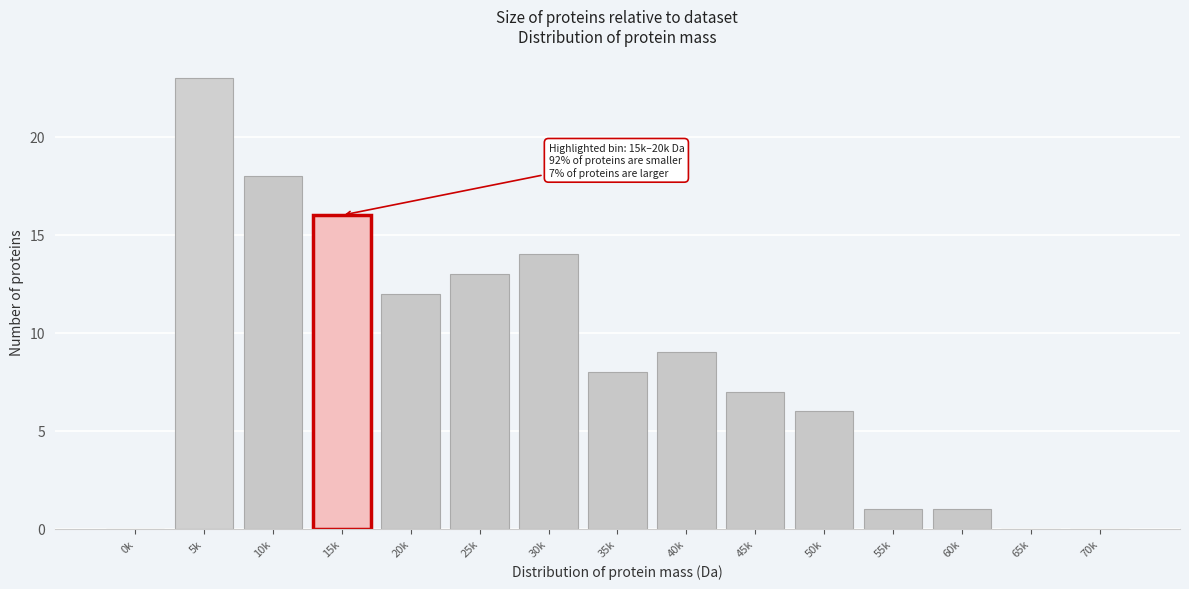

Reading right to left, transcribe all the data shown in this chart.

70k=0	65k=0	60k=1	55k=1	50k=6	45k=7	40k=9	35k=8	30k=14	25k=13	20k=12	15k=16	10k=18	5k=23	0k=0